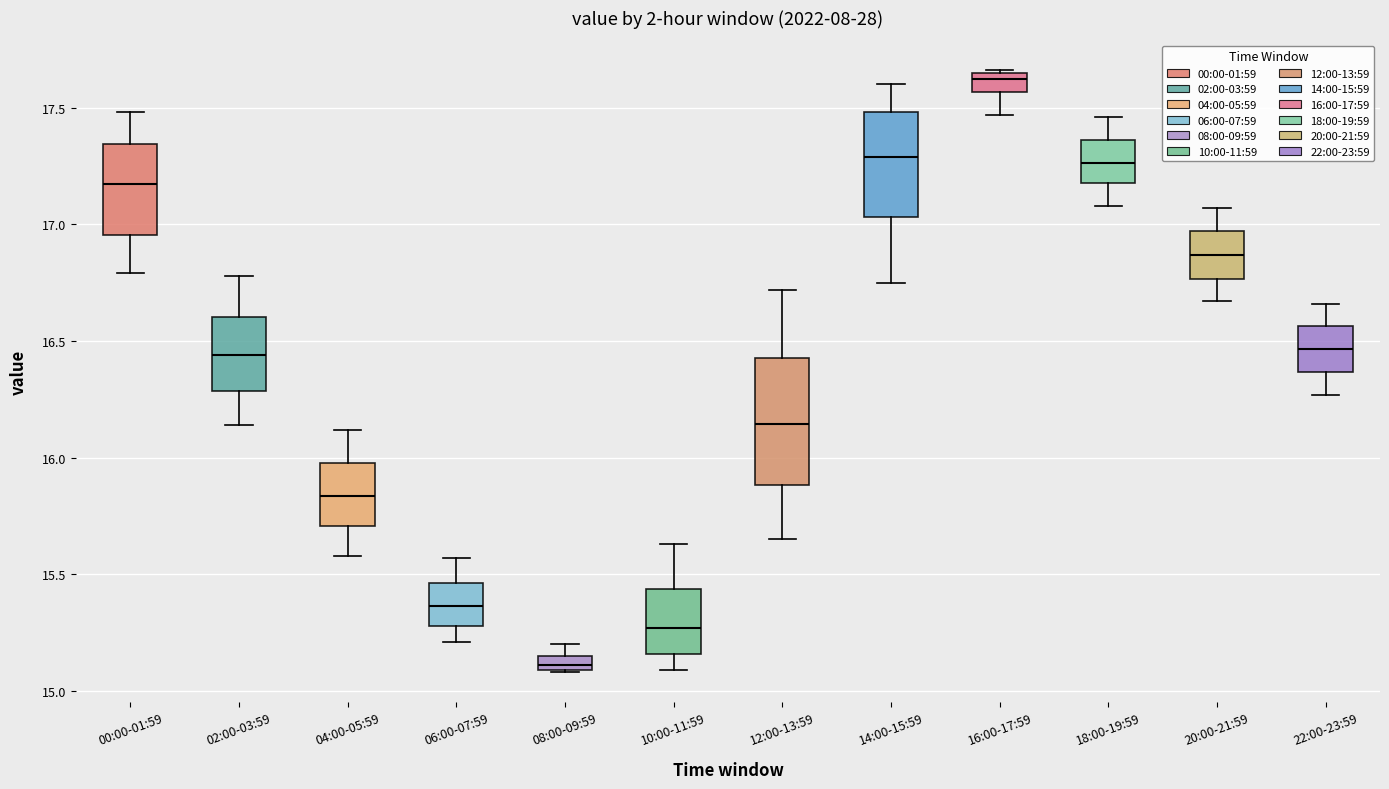

Where is the upper edge of the box for 14:00-15:59 on the y-axis? The values are not printed on the chart, so give them approximately, as read against the axis.

17.50